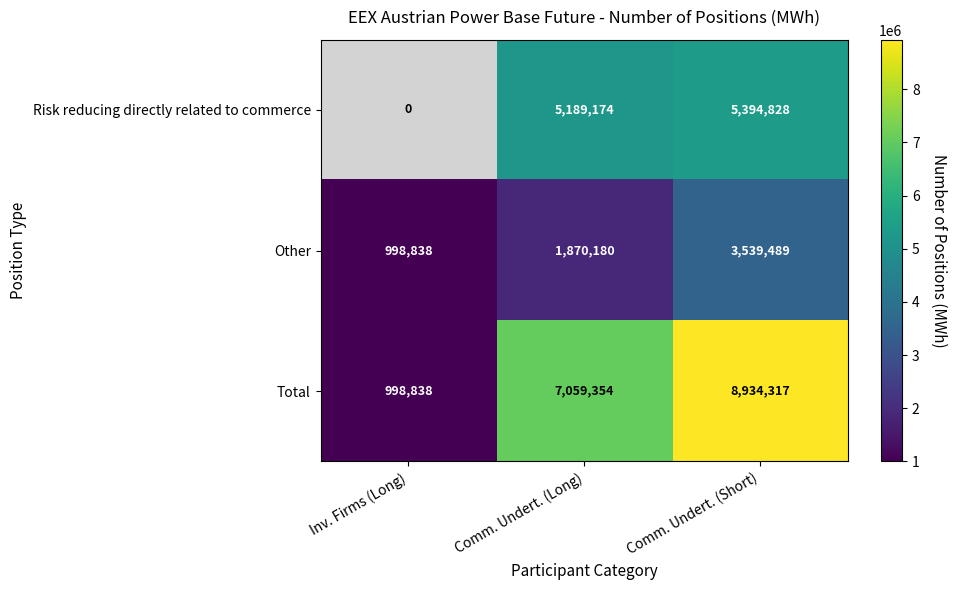

Rank the categories by Other value from lowest to highest.

Inv. Firms (Long), Comm. Undert. (Long), Comm. Undert. (Short)